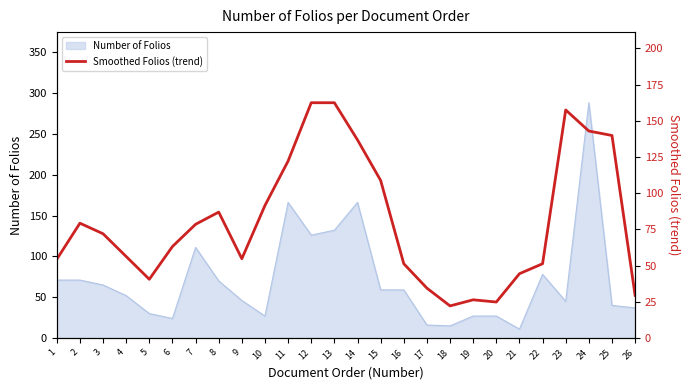

At which category does the chart reach its peak across all series?

12